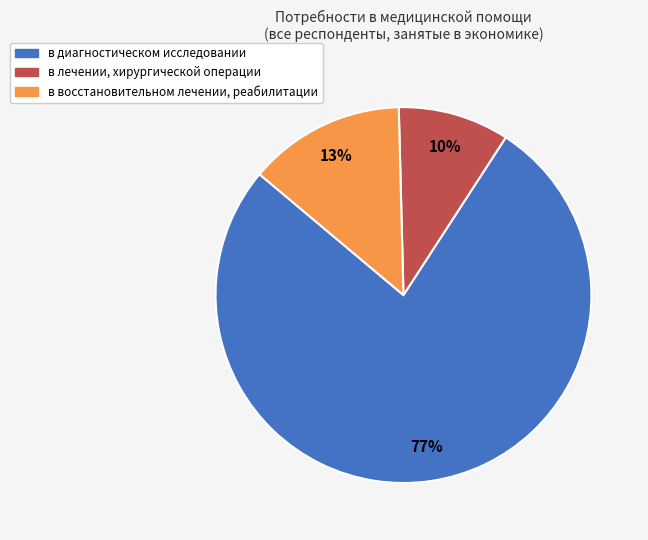

To the nearest percent, what is the difference between the largest and smallest slice percentages?

67%